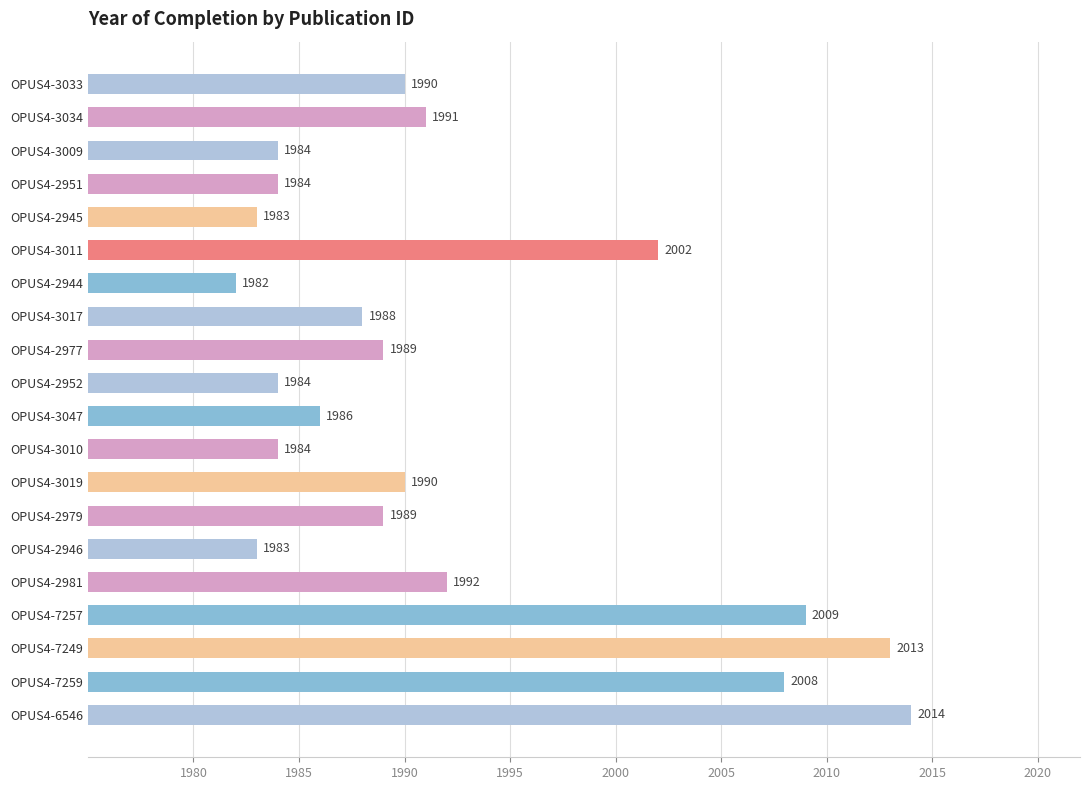

True or false: the data shows 1990 at OPUS4-3019.

True